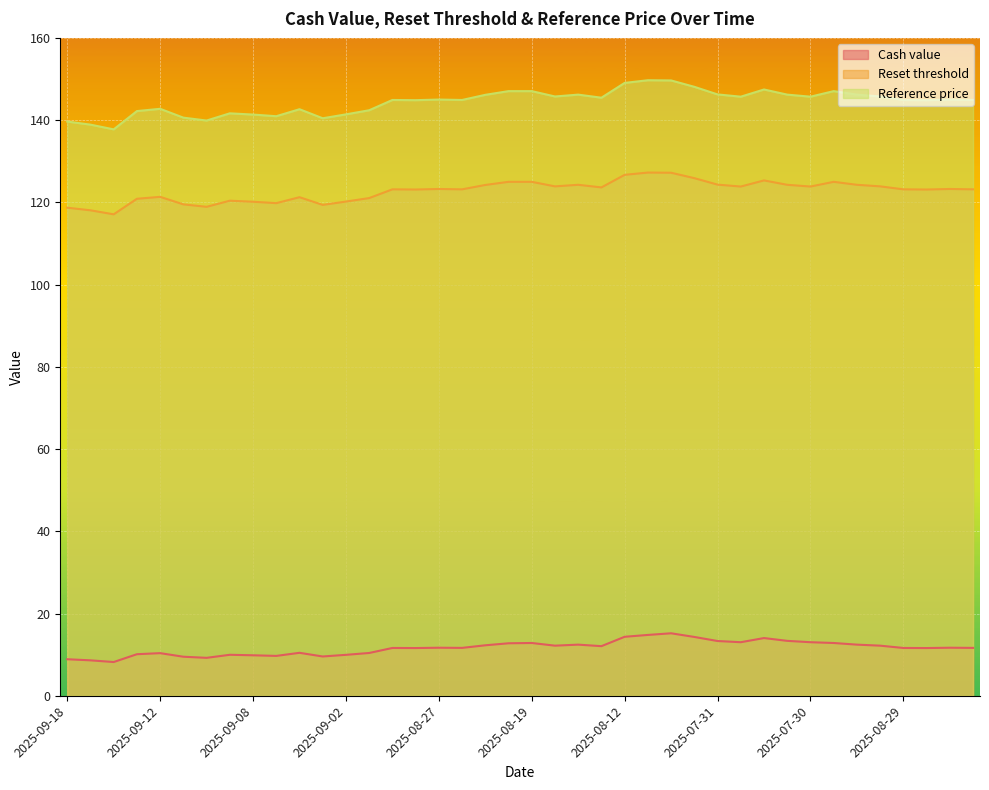

What is the difference between the second highest and second lowest values in the Reference price series?

10.8